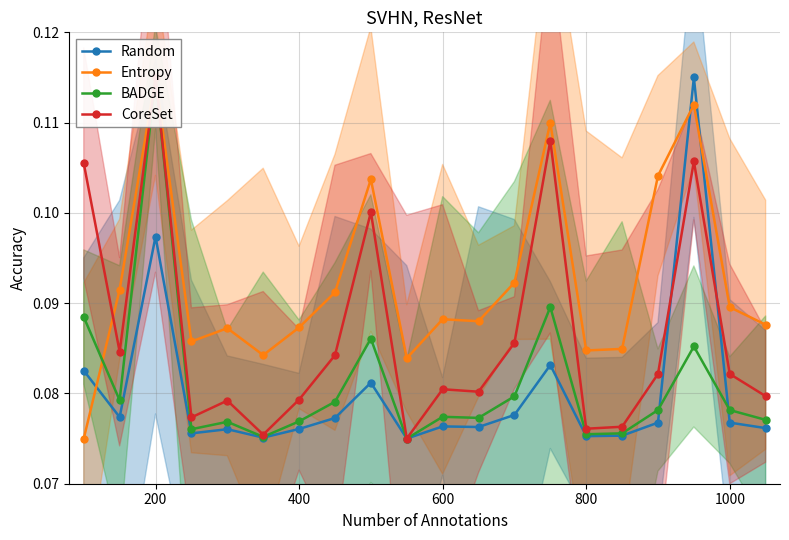

Reading left to right, what are all the values shown in this chart?

Random: 0.1	0.1	0.1	0.1	0.1	0.1	0.1	0.1	0.1	0.1	0.1	0.1	0.1	0.1	0.1	0.1	0.1	0.1	0.1	0.1
Entropy: 0.1	0.1	0.1	0.1	0.1	0.1	0.1	0.1	0.1	0.1	0.1	0.1	0.1	0.1	0.1	0.1	0.1	0.1	0.1	0.1
BADGE: 0.1	0.1	0.1	0.1	0.1	0.1	0.1	0.1	0.1	0.1	0.1	0.1	0.1	0.1	0.1	0.1	0.1	0.1	0.1	0.1
CoreSet: 0.1	0.1	0.1	0.1	0.1	0.1	0.1	0.1	0.1	0.1	0.1	0.1	0.1	0.1	0.1	0.1	0.1	0.1	0.1	0.1